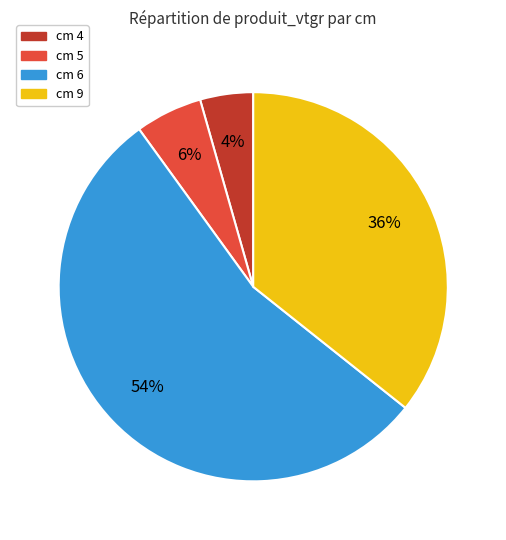

Is there a majority slice in this chart?

Yes